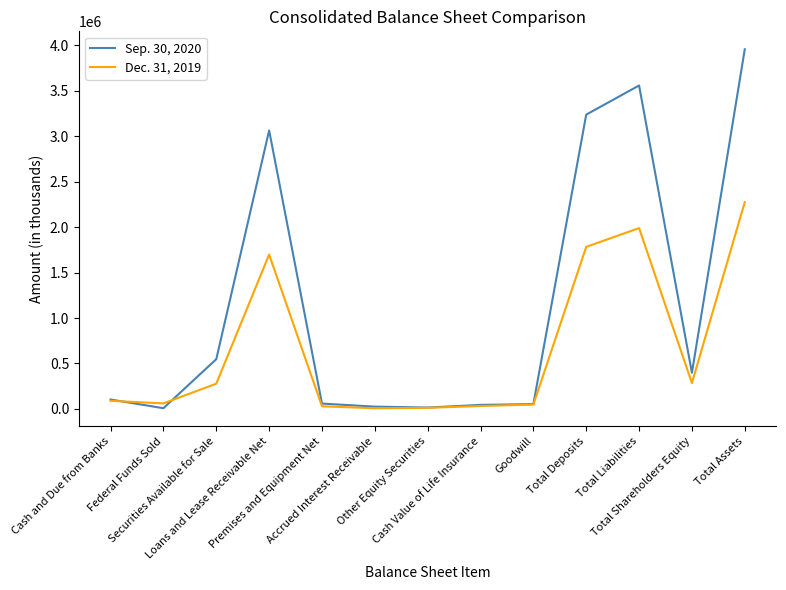

Which series has the largest range (max minus min)?

Sep. 30, 2020